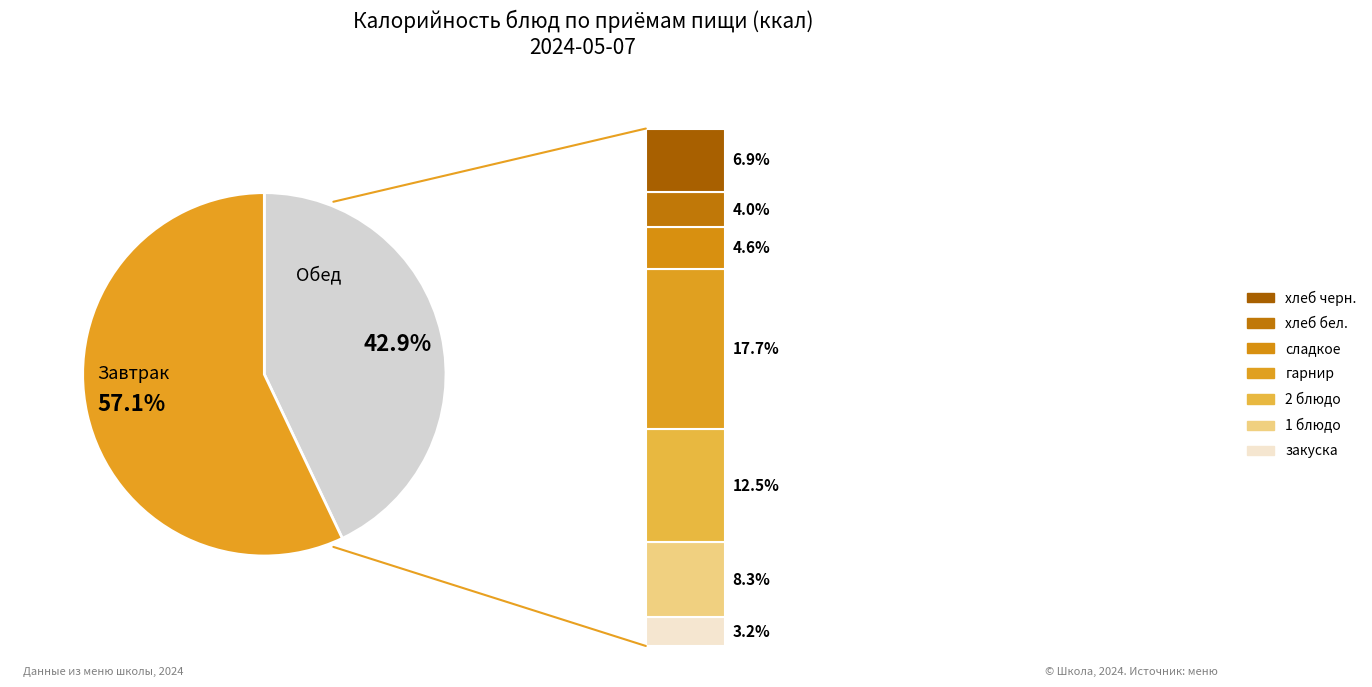

What is the smallest slice in the pie chart?

закуска